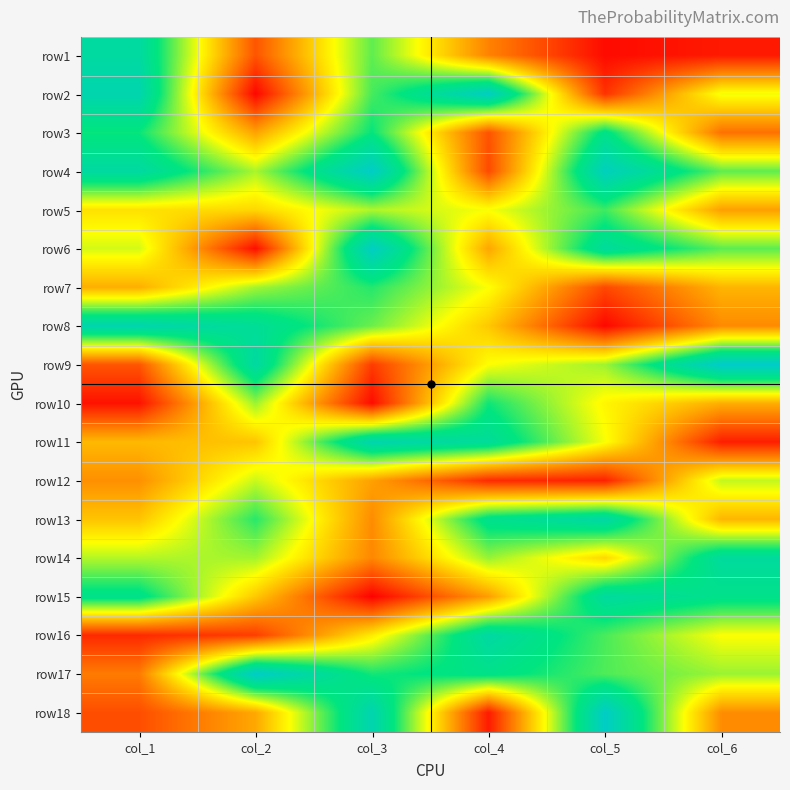

Reading left to right, what are all the values shown in this chart?

row1: col_1=0.9	col_2=0.2	col_3=0.7	col_4=0.3	col_5=0.0	col_6=0.1
row2: col_1=0.9	col_2=0.0	col_3=0.7	col_4=1.0	col_5=0.1	col_6=0.5
row3: col_1=0.7	col_2=0.3	col_3=0.7	col_4=0.2	col_5=0.8	col_6=0.2
row4: col_1=0.9	col_2=0.6	col_3=1.0	col_4=0.1	col_5=1.0	col_6=0.7
row5: col_1=0.4	col_2=0.4	col_3=0.6	col_4=0.5	col_5=0.7	col_6=0.3
row6: col_1=0.5	col_2=0.0	col_3=1.0	col_4=0.3	col_5=0.8	col_6=0.7
row7: col_1=0.3	col_2=0.6	col_3=0.7	col_4=0.5	col_5=0.1	col_6=0.4
row8: col_1=0.9	col_2=0.8	col_3=0.6	col_4=0.4	col_5=0.0	col_6=0.3
row9: col_1=0.2	col_2=0.9	col_3=0.1	col_4=0.5	col_5=0.6	col_6=1.0
row10: col_1=0.0	col_2=0.6	col_3=0.0	col_4=0.7	col_5=0.5	col_6=0.3
row11: col_1=0.4	col_2=0.4	col_3=0.9	col_4=0.8	col_5=0.5	col_6=0.1
row12: col_1=0.3	col_2=0.6	col_3=0.3	col_4=0.1	col_5=0.1	col_6=0.6
row13: col_1=0.4	col_2=0.7	col_3=0.3	col_4=0.8	col_5=0.9	col_6=0.4
row14: col_1=0.6	col_2=0.6	col_3=0.3	col_4=0.6	col_5=0.4	col_6=0.8
row15: col_1=0.8	col_2=0.4	col_3=0.0	col_4=0.3	col_5=0.8	col_6=0.8
row16: col_1=0.1	col_2=0.1	col_3=0.5	col_4=0.9	col_5=0.7	col_6=0.5
row17: col_1=0.2	col_2=1.0	col_3=0.7	col_4=0.8	col_5=0.7	col_6=0.6
row18: col_1=0.2	col_2=0.3	col_3=0.9	col_4=0.1	col_5=1.0	col_6=0.3